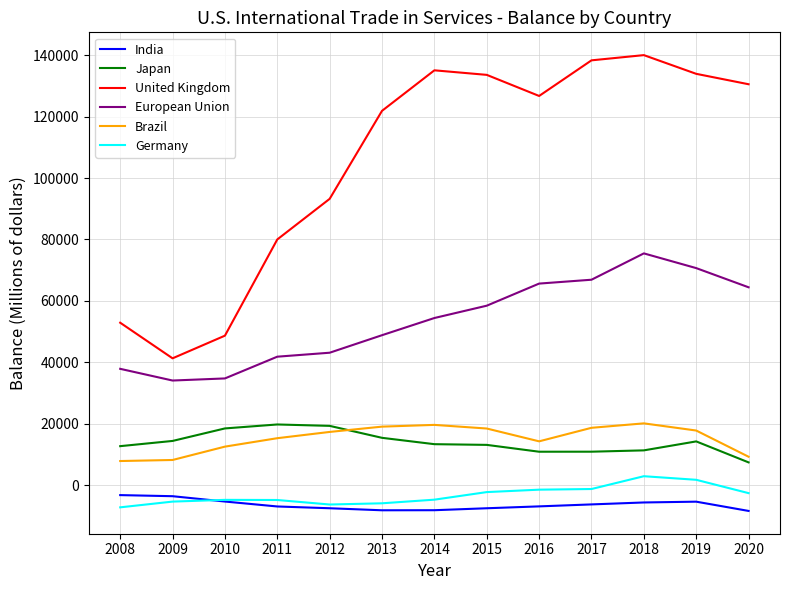

Which series has the largest total across all categories?

United Kingdom